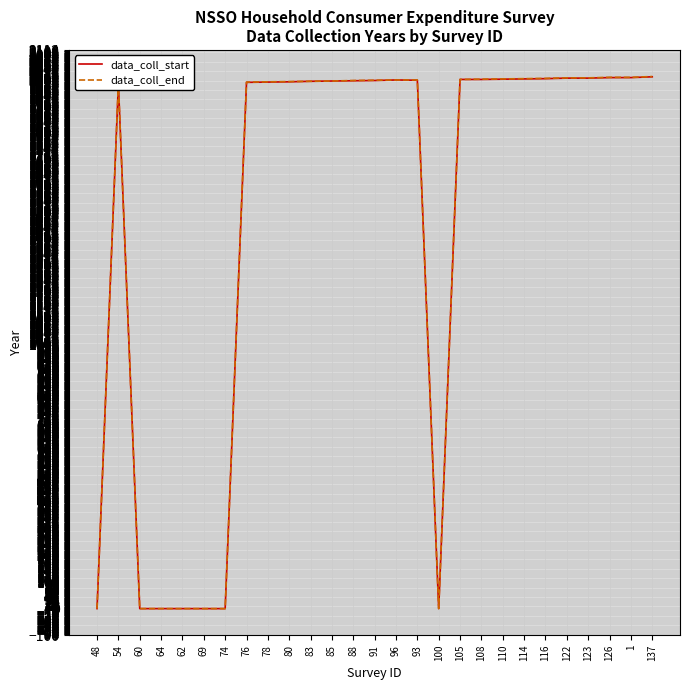

At how many categories does at least one series exceed 216?

20